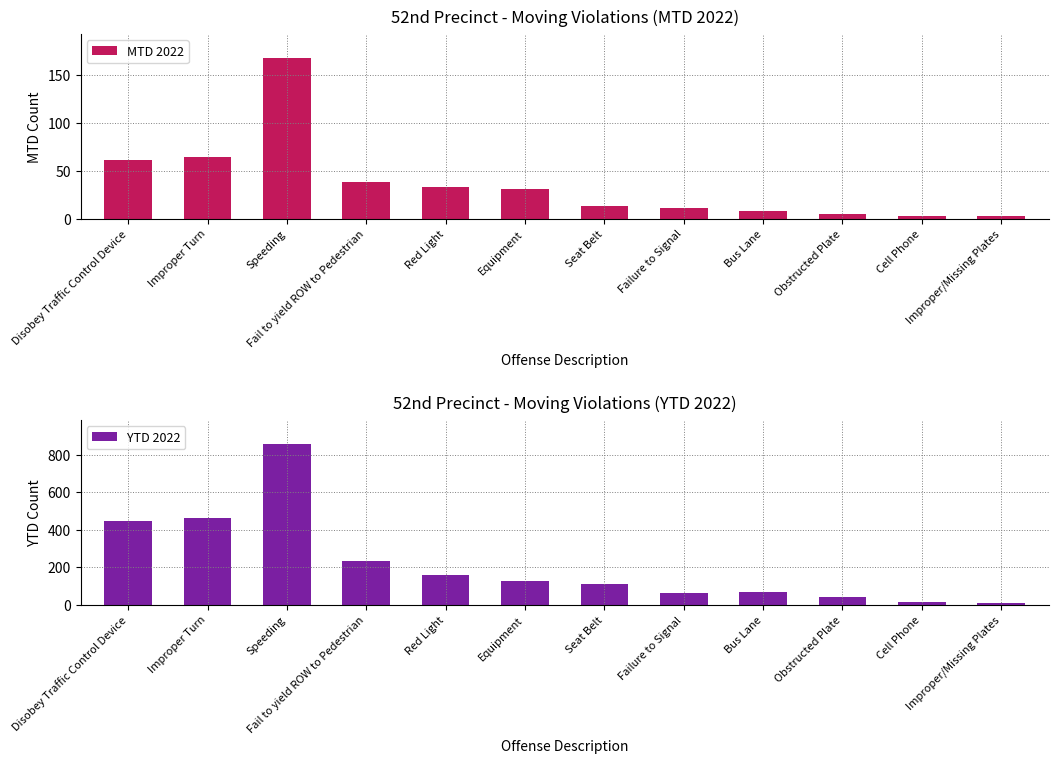

Is it true that YTD 2022 equals 447 at Disobey Traffic Control Device?

True